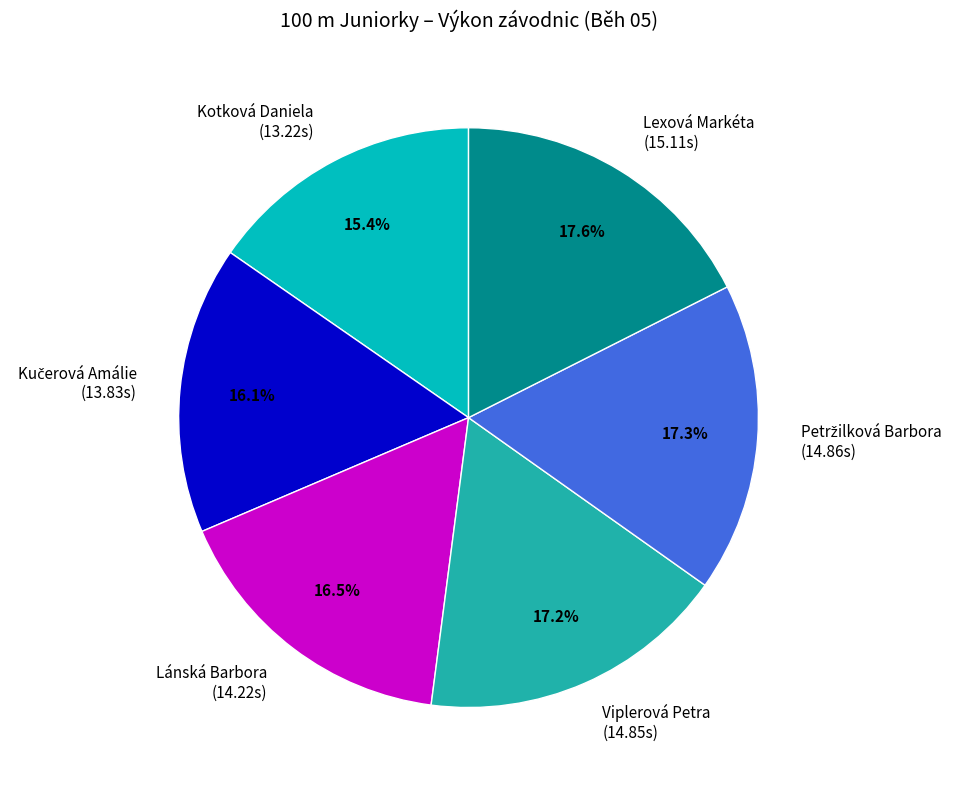

Is Lánská Barbora (14.22s) the majority of the pie?

No